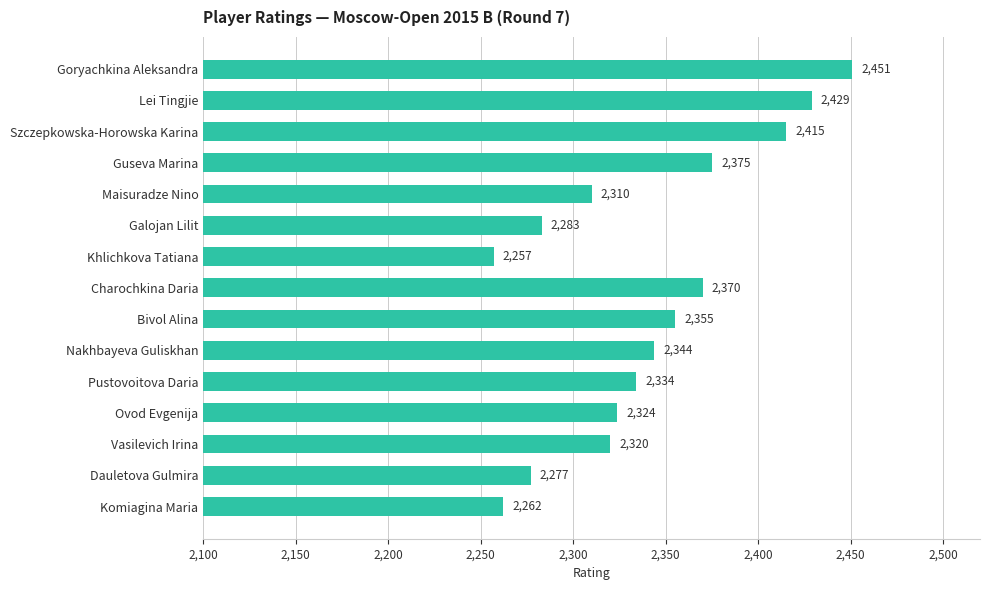

The chart shows a value of 3695 at Nakhbayeva Guliskhan. True or false?

False